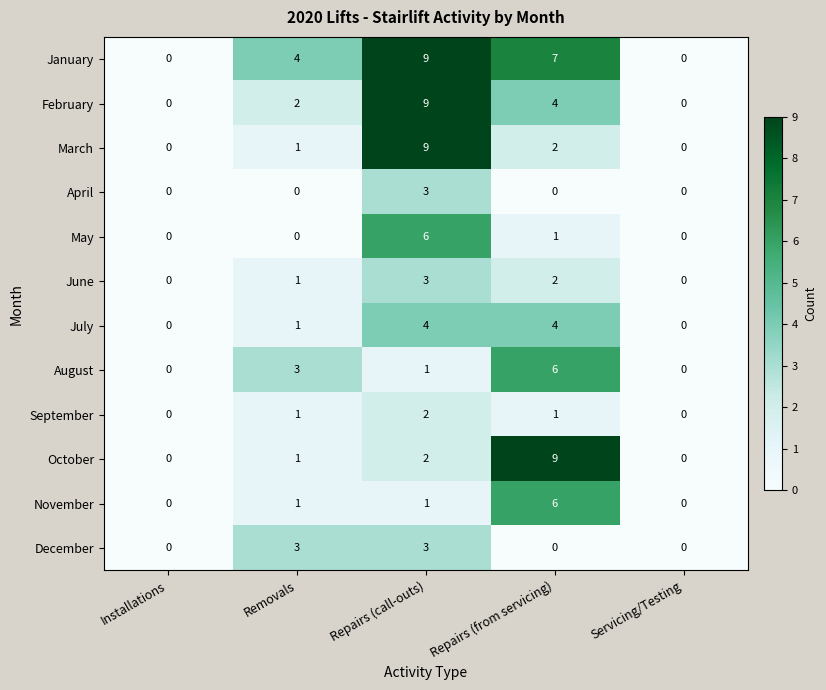

At which category is the sum across all series the highest?

Repairs (call-outs)